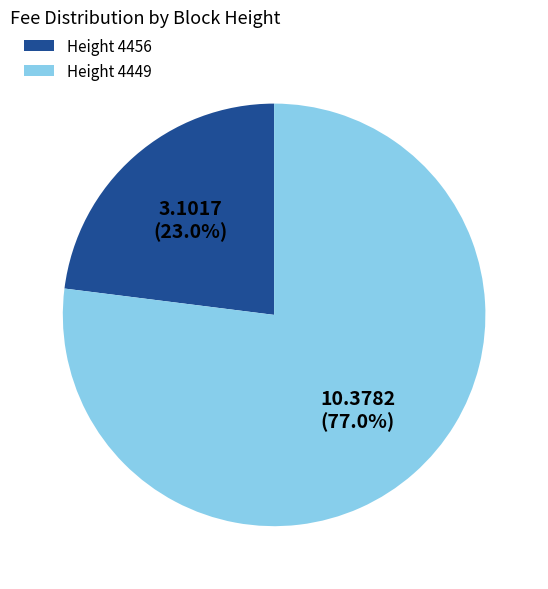

Does any single category account for the majority?

Yes